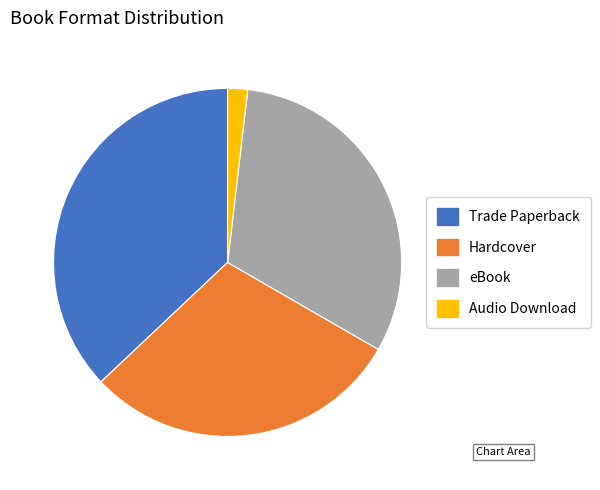

Rank the categories by value from lowest to highest.

Audio Download, Hardcover, eBook, Trade Paperback